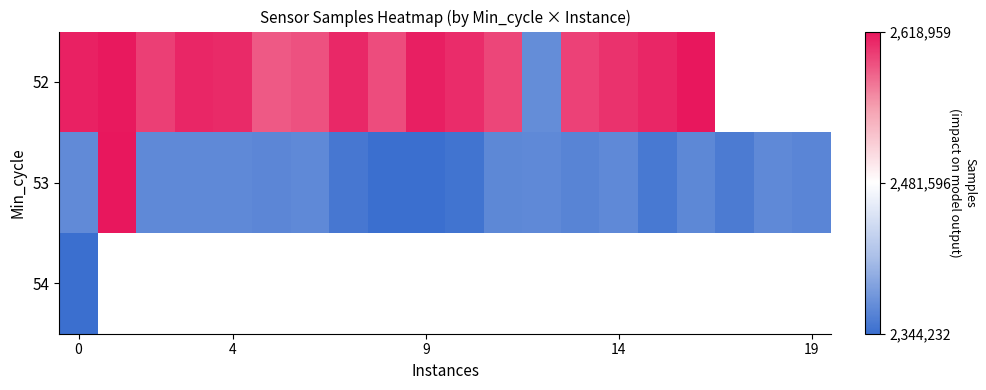

At 14, list the series in order from smallest to largest.

53, 54, 52